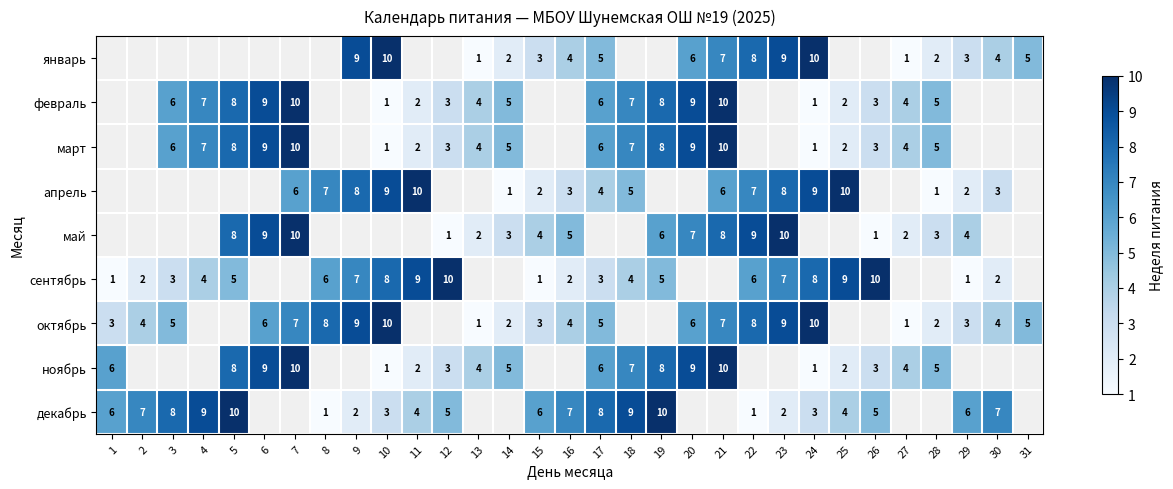

The ноябрь series shows 11 at 5. True or false?

False